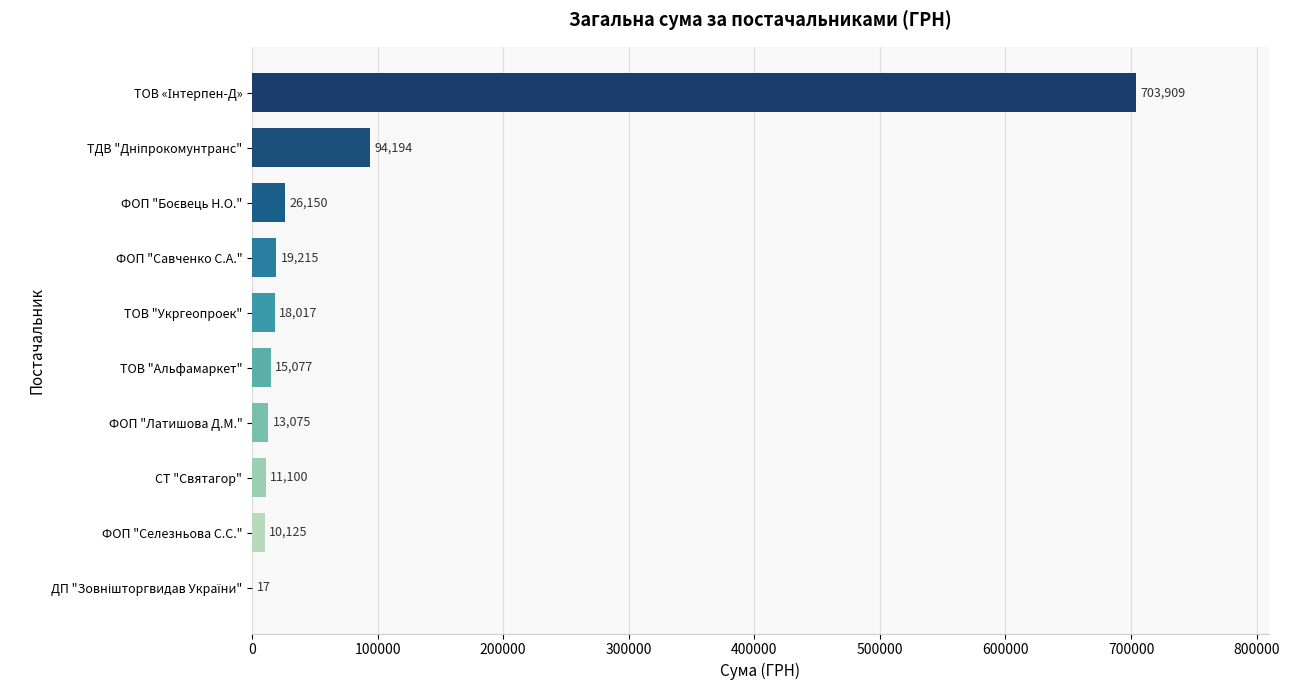

What is the greatest value displayed?

703909.0